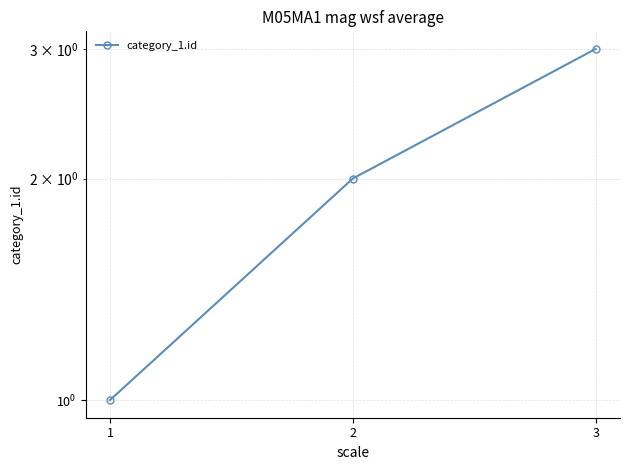

What is the sum of all values?

6